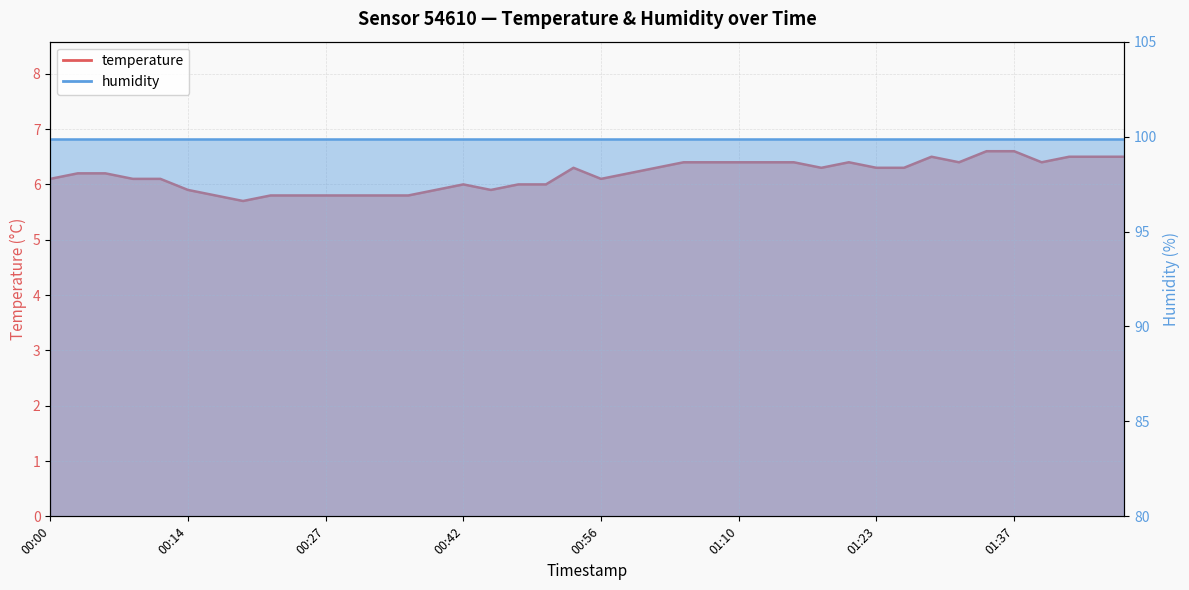

How many points are higher than both their immediate neighbors (excluding endpoints)?

4